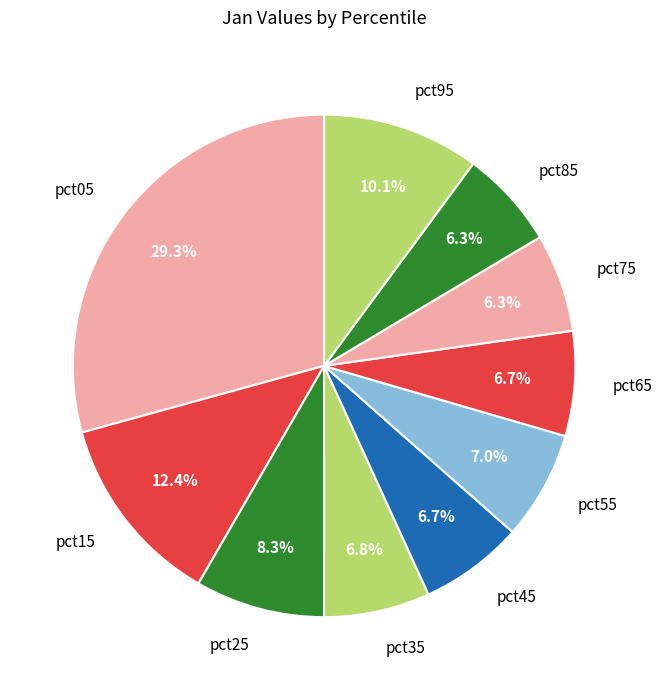

Is it true that pct75 is 1% of the pie?

False